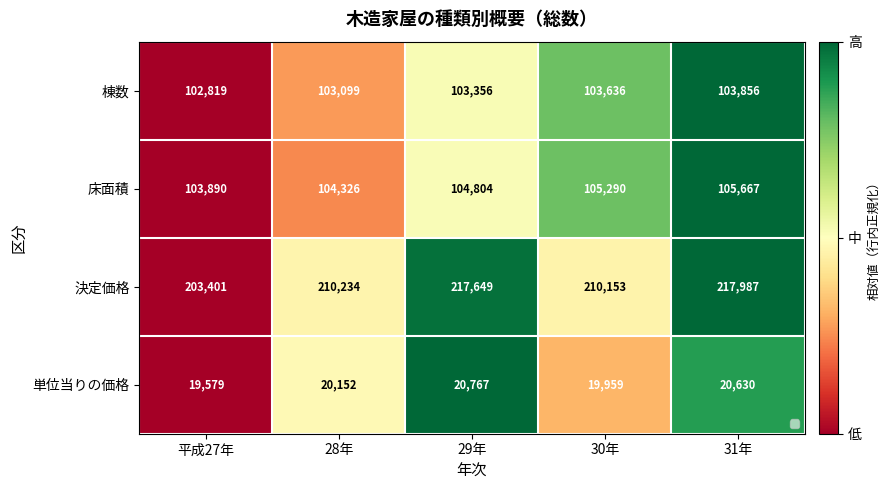

Which label corresponds to the largest value in the chart?

31年